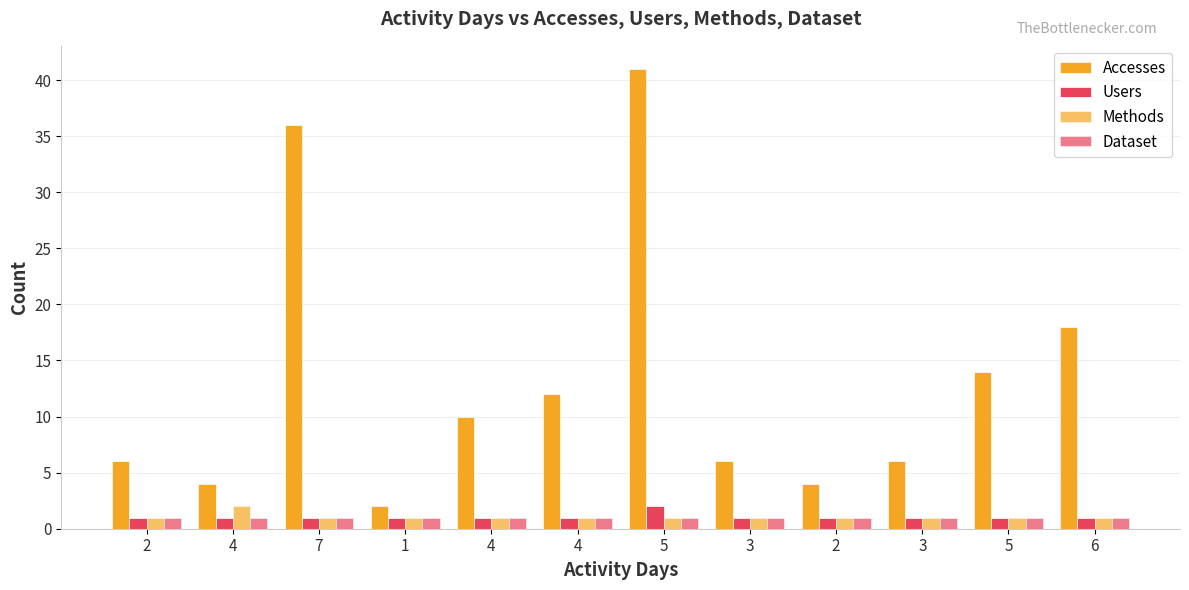

Are the bars grouped side by side (vs. stacked)?

Yes